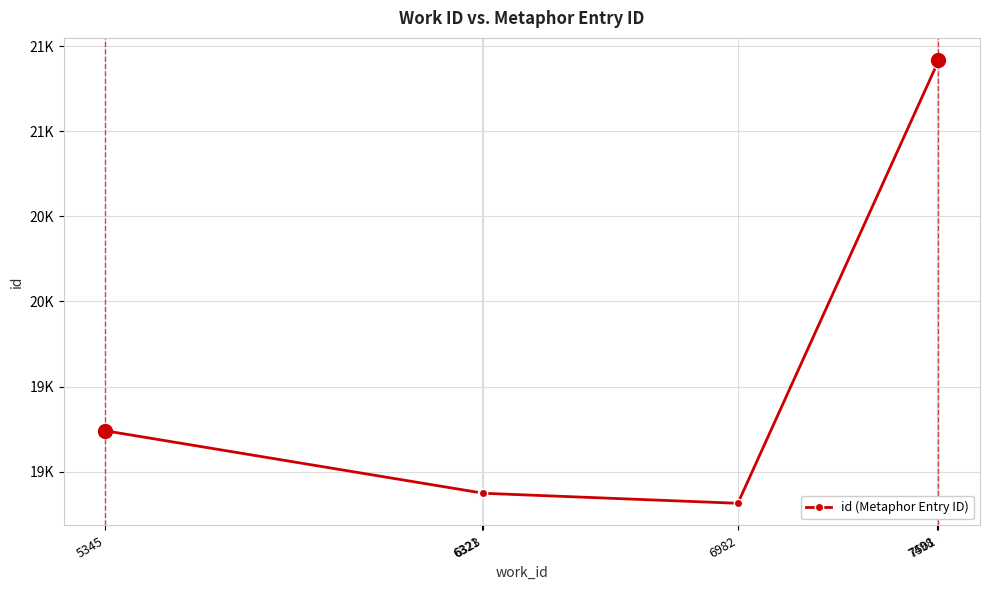

Reading left to right, transcribe all the data shown in this chart.

19240	18874	18873	18814	21397	21418